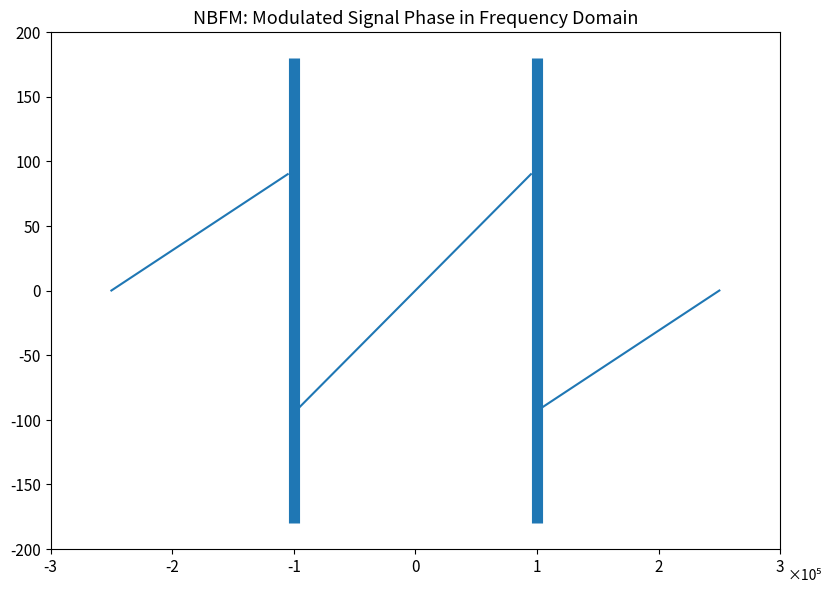

What is the value of the P2 point at the 2nd from the left?

12.6